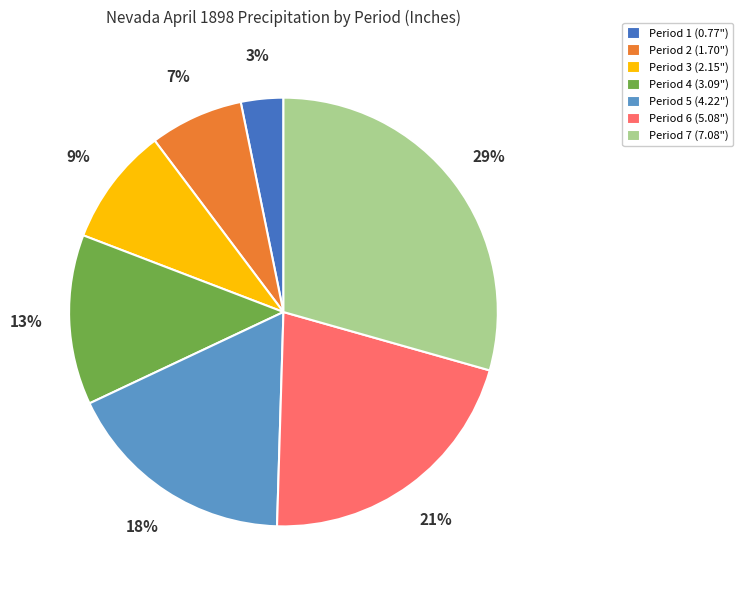

Is Period 2 the majority of the pie?

No